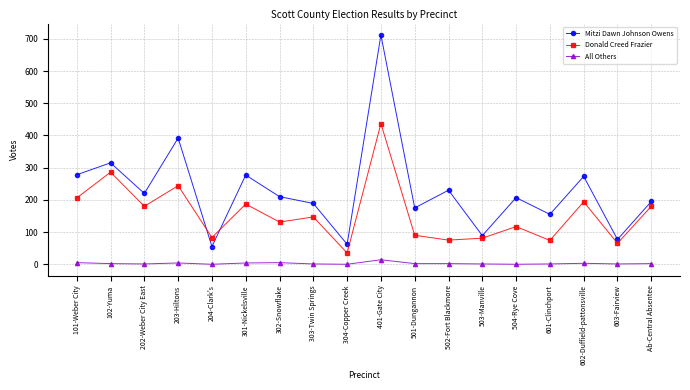

At which category does Mitzi Dawn Johnson Owens reach its first local valley?

202-Weber City East